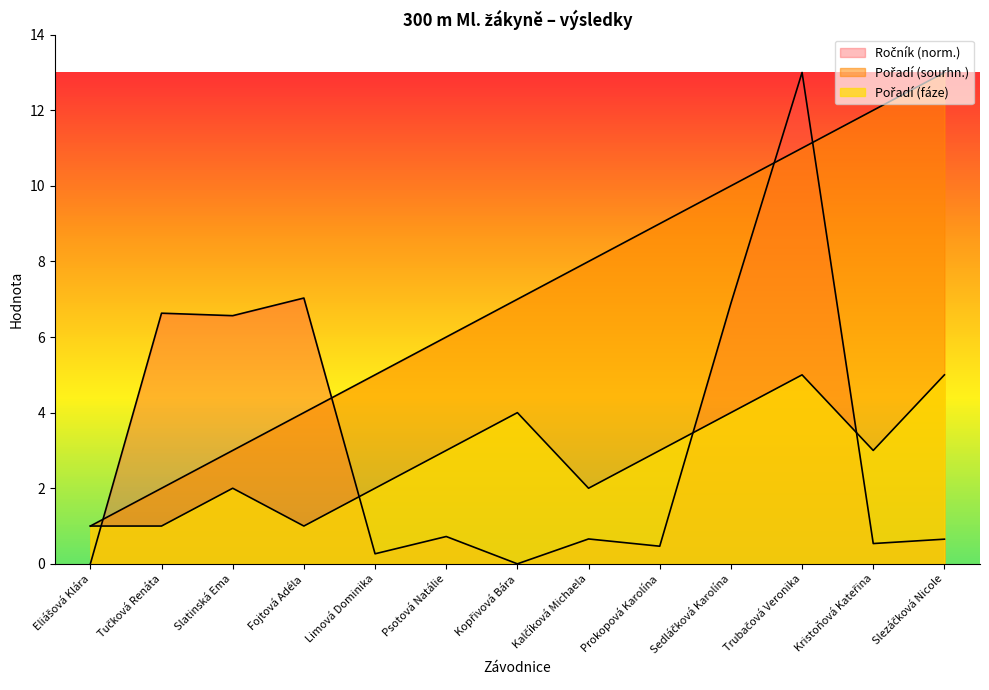

Is the value of Ročník at Psotová Natálie greater than the value of Pořadí (sourhn.) at Slezáčková Nicole?

No